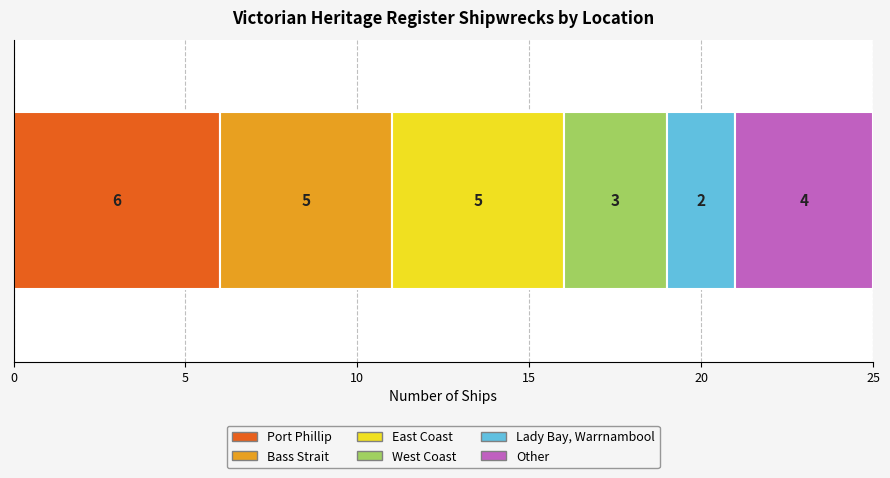

What is the highest value of the Port Phillip series?

6